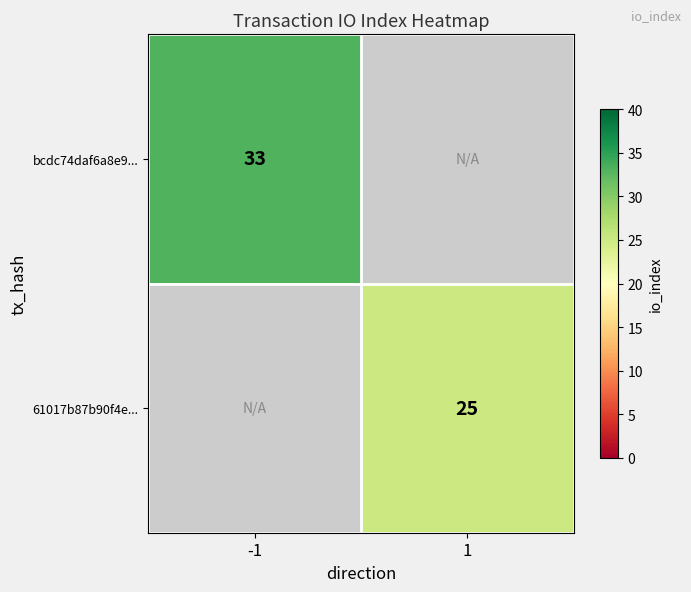

True or false: 61017b87b90f4e... has a value of 14.6 at 1.

False